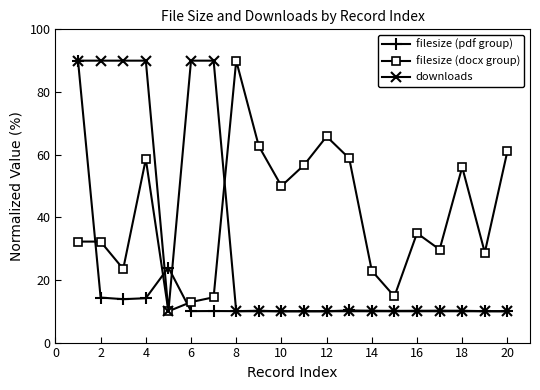

What is the value of the filesize (docx group) point at the 4th from the left?

58.6